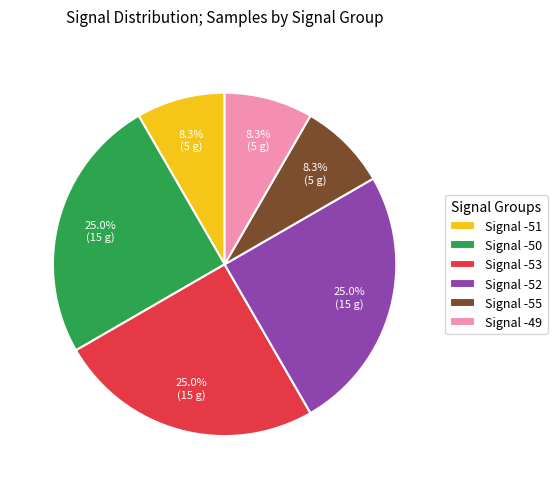

Approximately how many times larger is the value at Signal -50 compared to Signal -49?

3.0